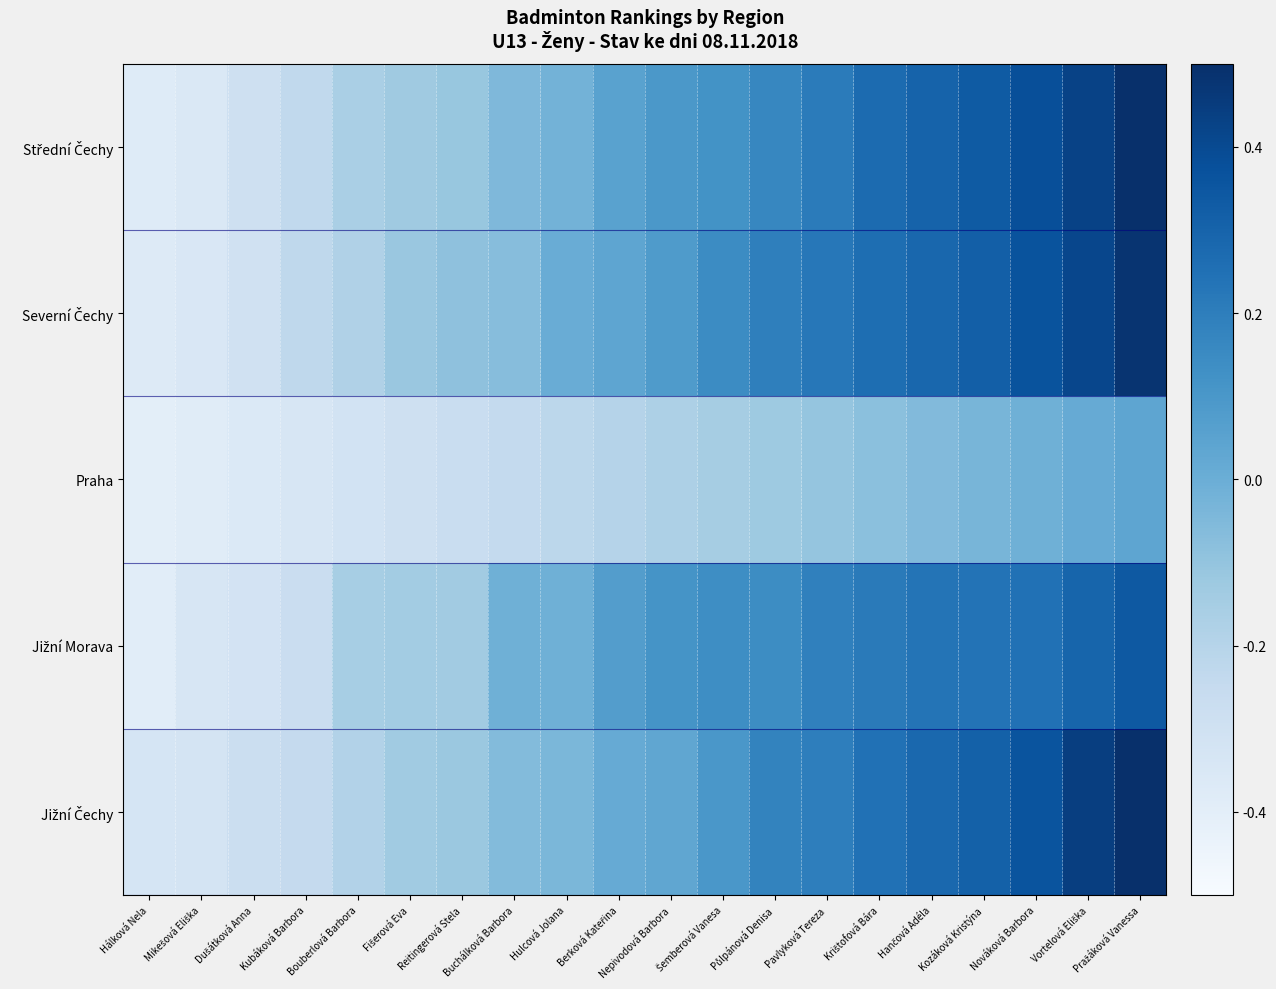

What is the minimum value shown in the chart?

-0.4